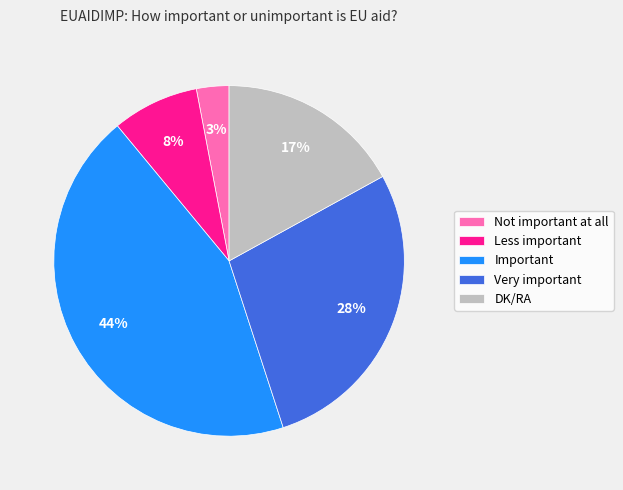

Which has a higher value, Very important or Less important?

Very important